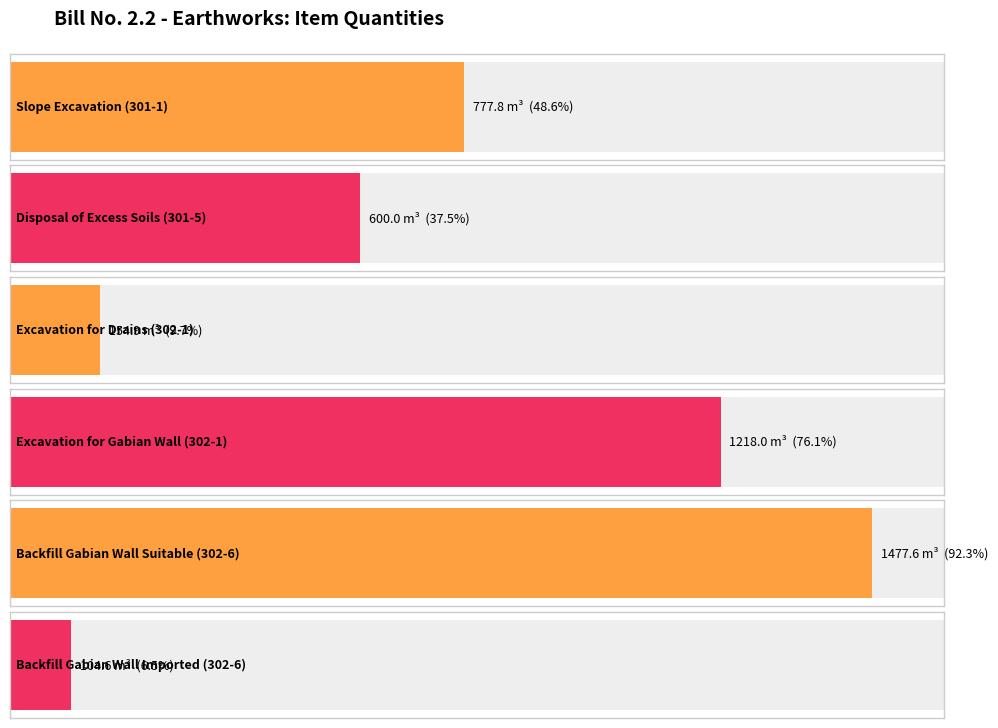

Which label corresponds to the largest value in the chart?

Backfill Gabian Wall Suitable (302-6)